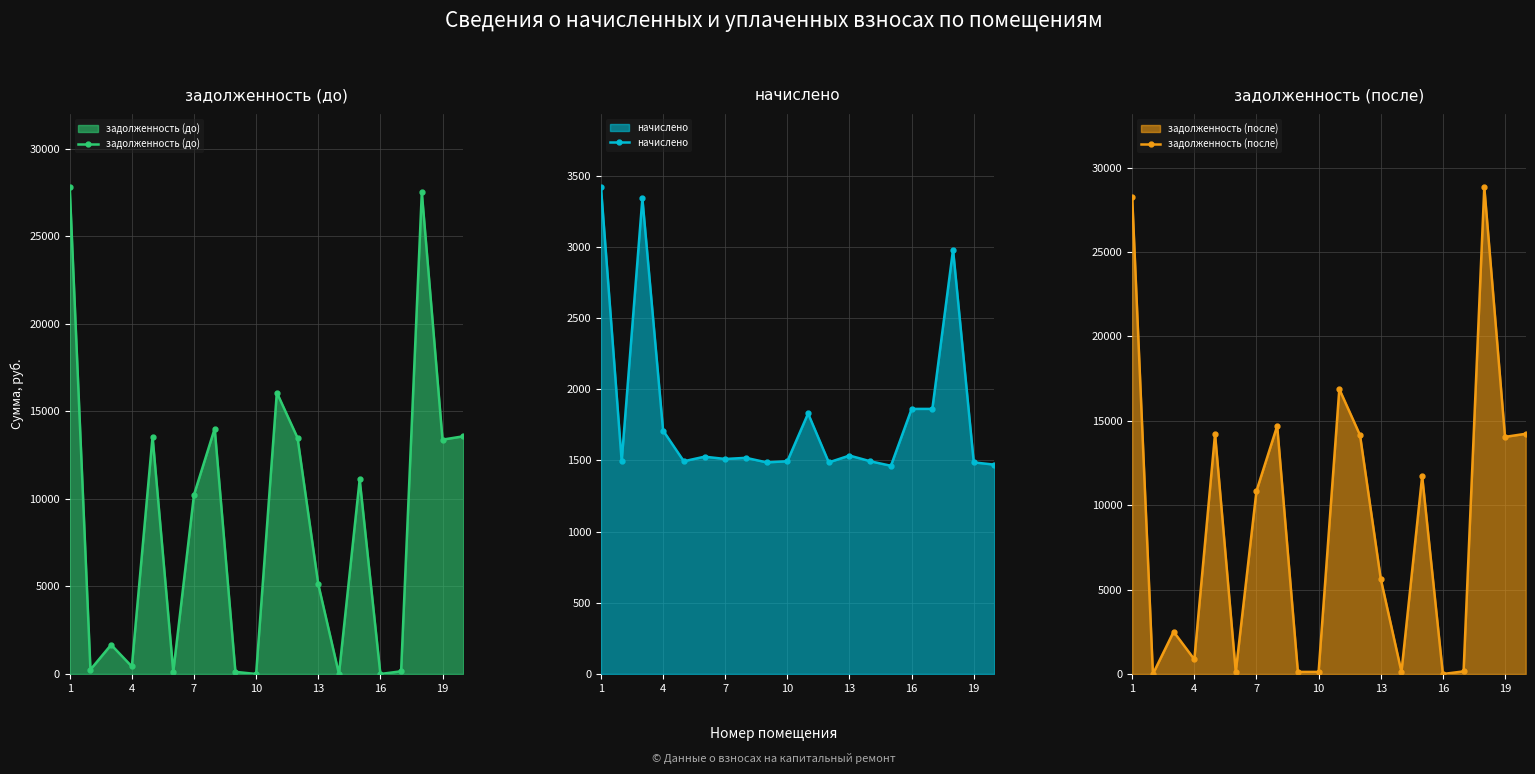

How many interior local peaks does the задолженность (до) series have?

6